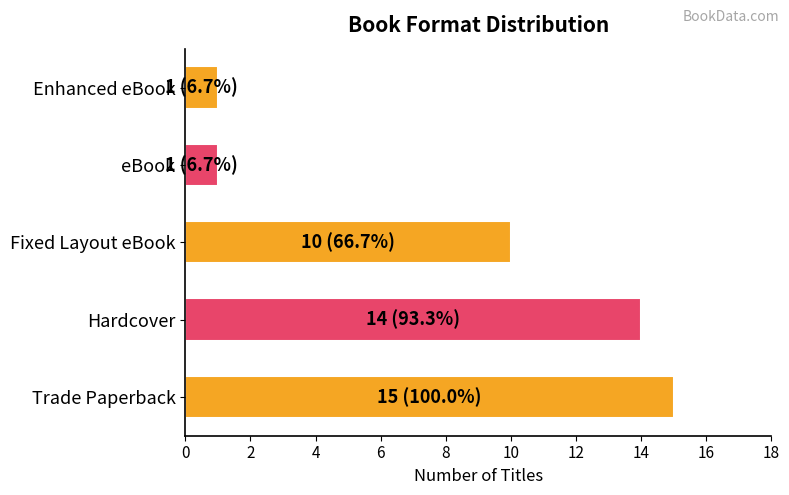

The value at eBook is 1. True or false?

True